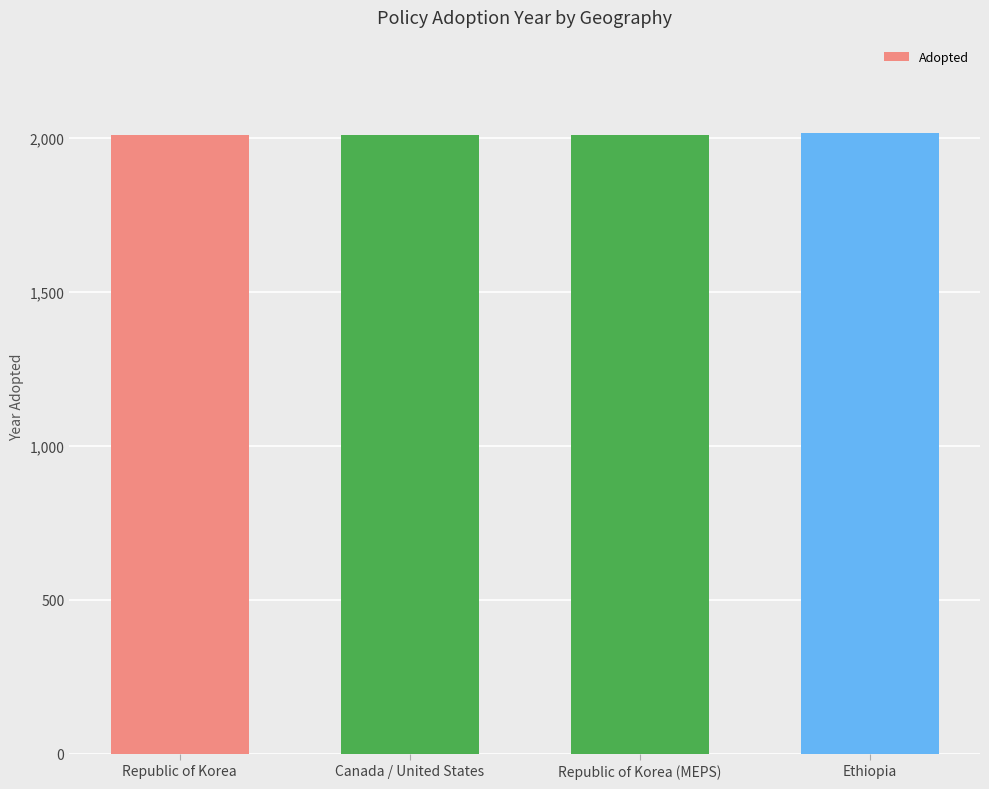

Are the bars horizontal?

No